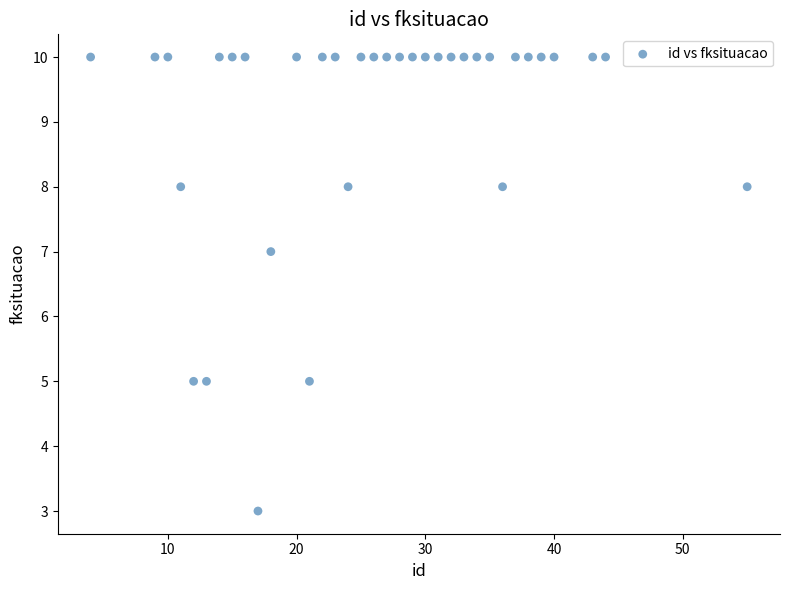

What is the range of Y values (max minus min)?

7